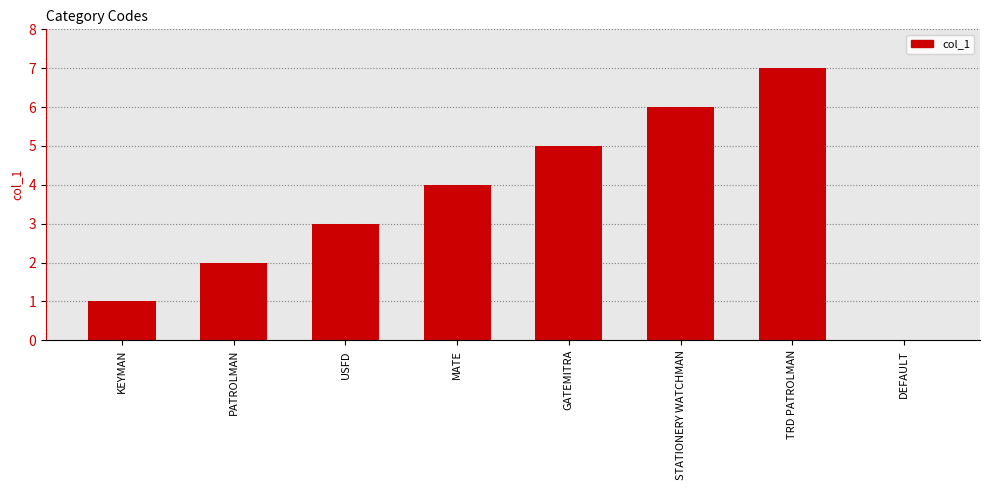

What is the average value?

4